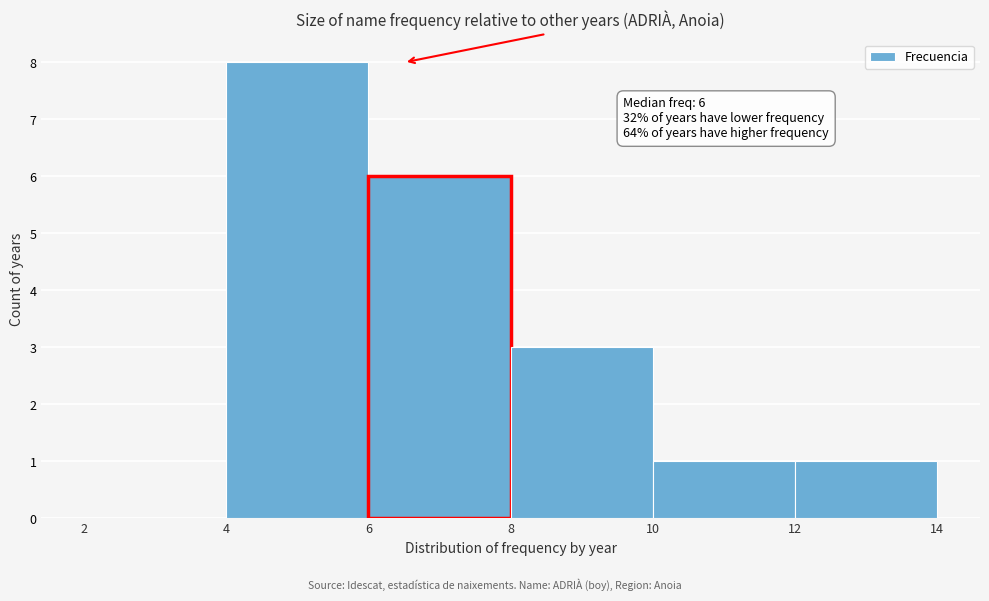

Over which range of the x-axis is the bar tallest?

4 to 6